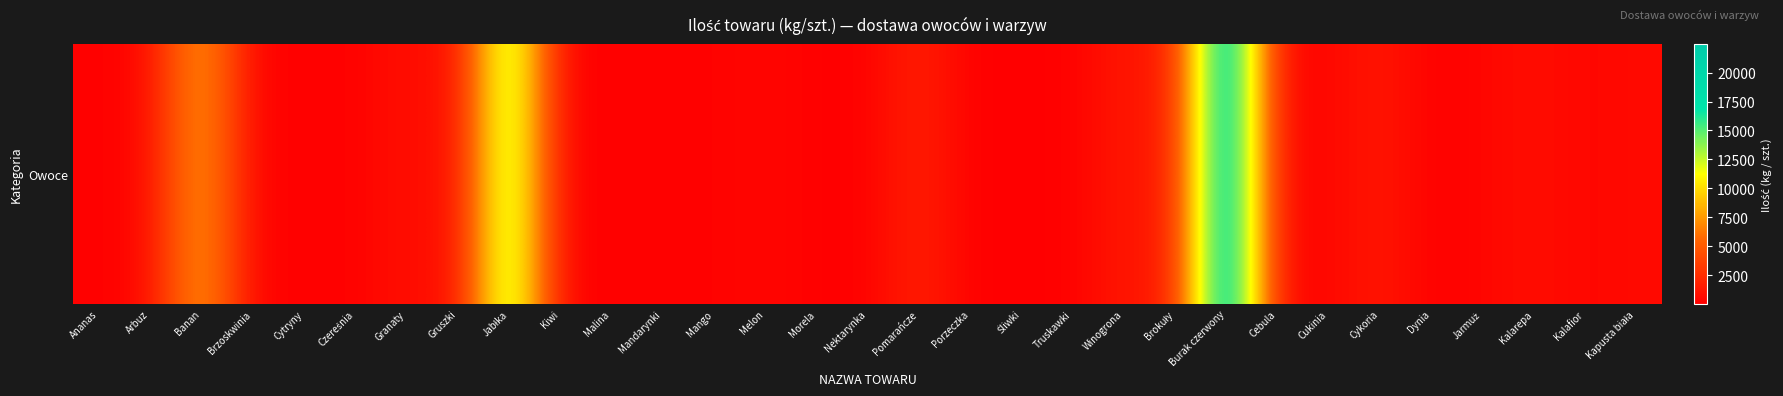

Reading right to left, what are all the values shown in this chart?

614	312	884	325	45	1377	395	340	22470	1094	1416	77	79	10	1954	76	38	475	125	168	39	310	15408	392	1040	56	208	60	8678	472	104